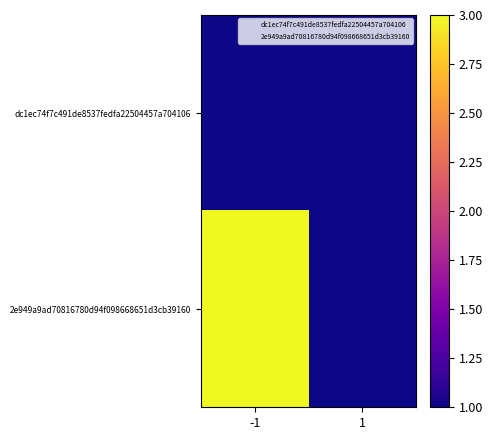

Which series has the largest range (max minus min)?

2e949a9ad70816780d94f098668651d3cb39160